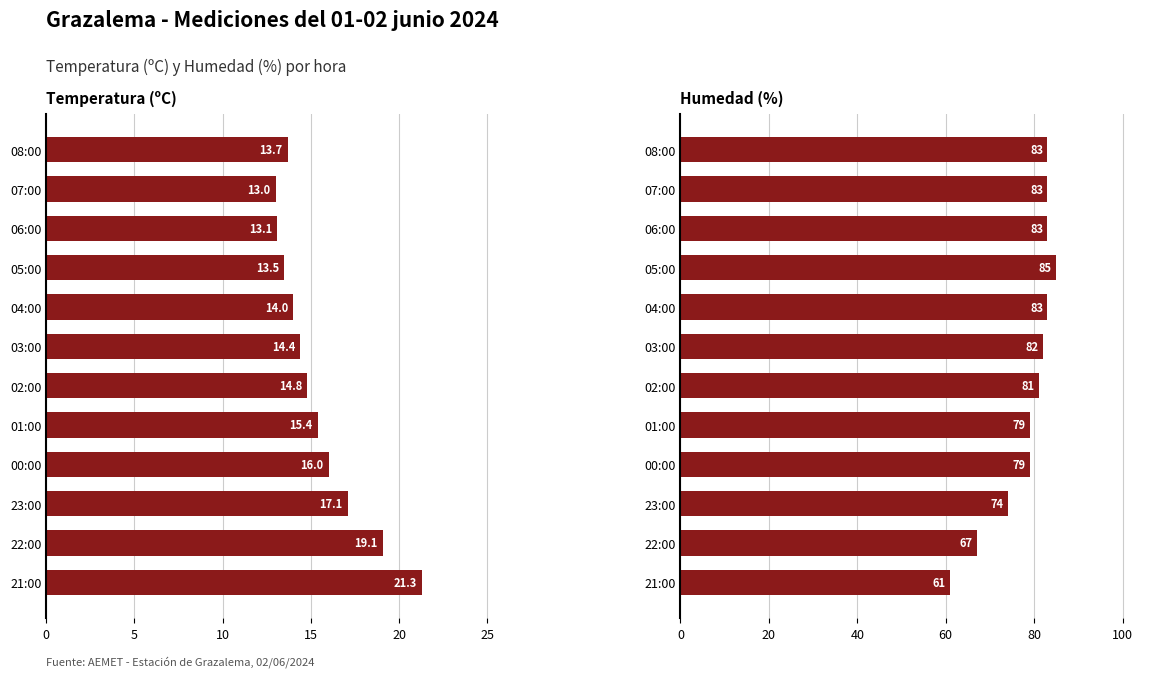

How many groups of bars are there?

12